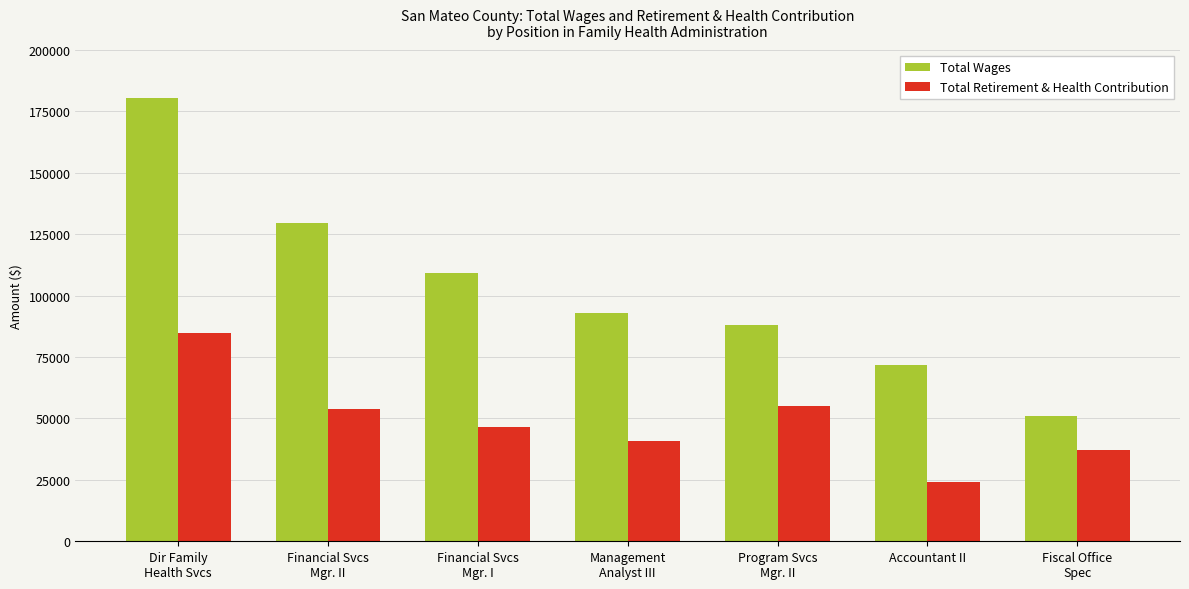

What is the sum of the Total Retirement & Health Contribution values at Financial Svcs
Mgr. II and Fiscal Office
Spec?

90913